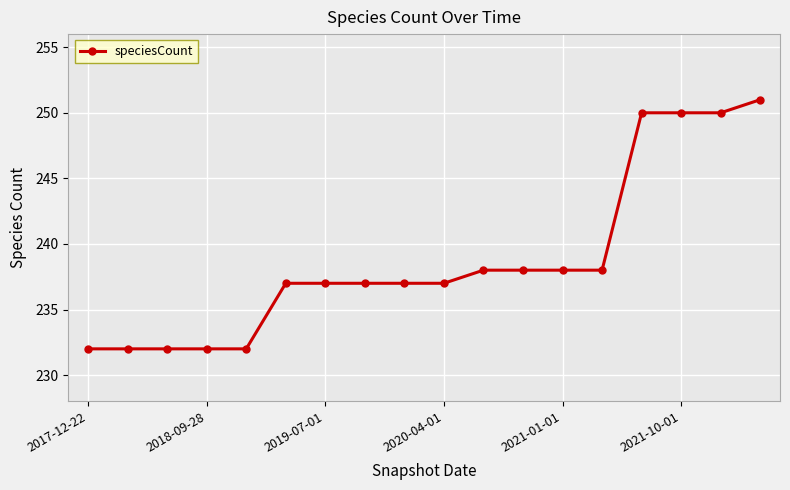

Is this an area chart (filled region under the line)?

No